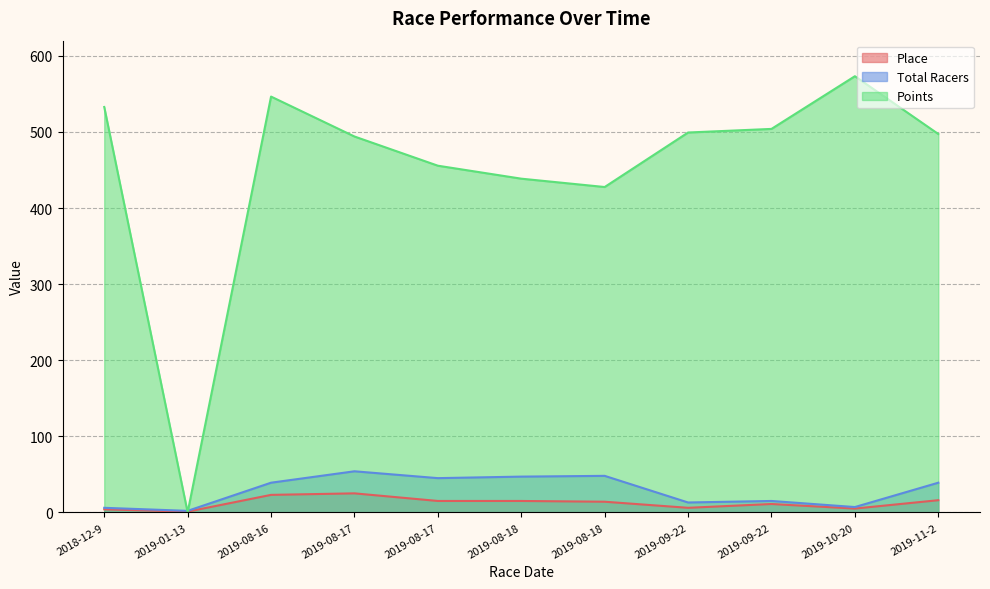

At which category is the sum across all series the highest?

2019-08-16